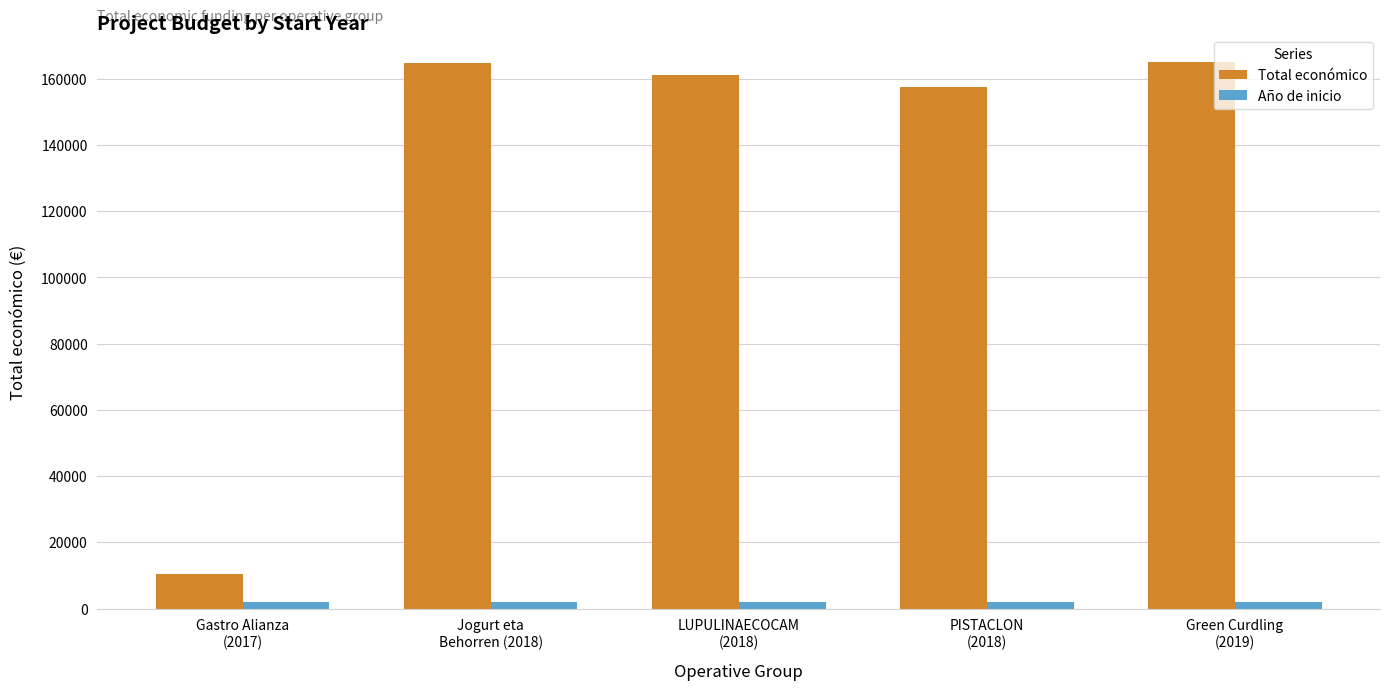

Rank the series by their maximum value, from lowest to highest.

Año de inicio, Total económico